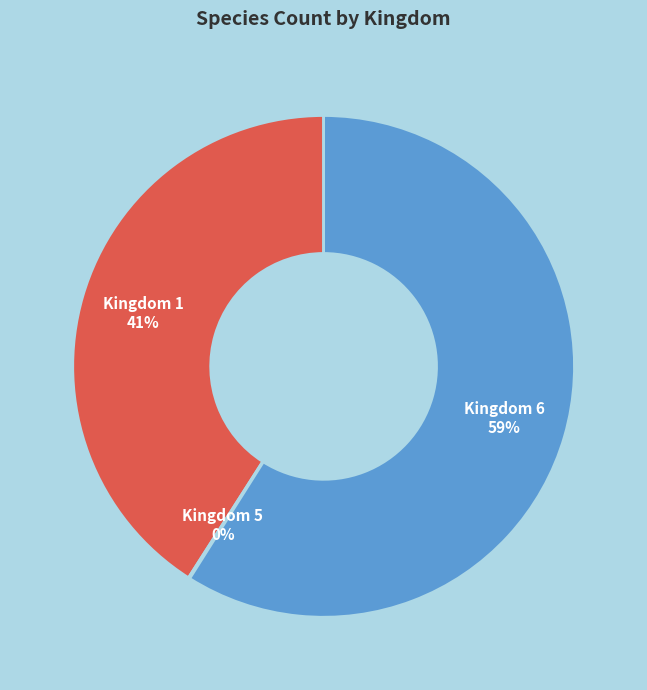

To the nearest percent, what is the difference between the largest and smallest slice percentages?

59%